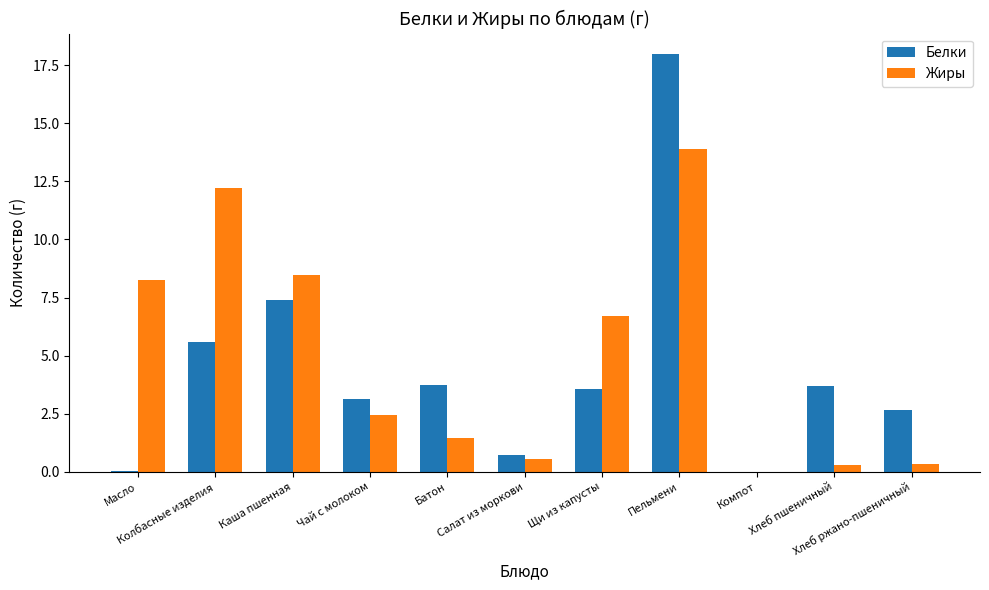

What is the sum of all Жиры values?

54.6